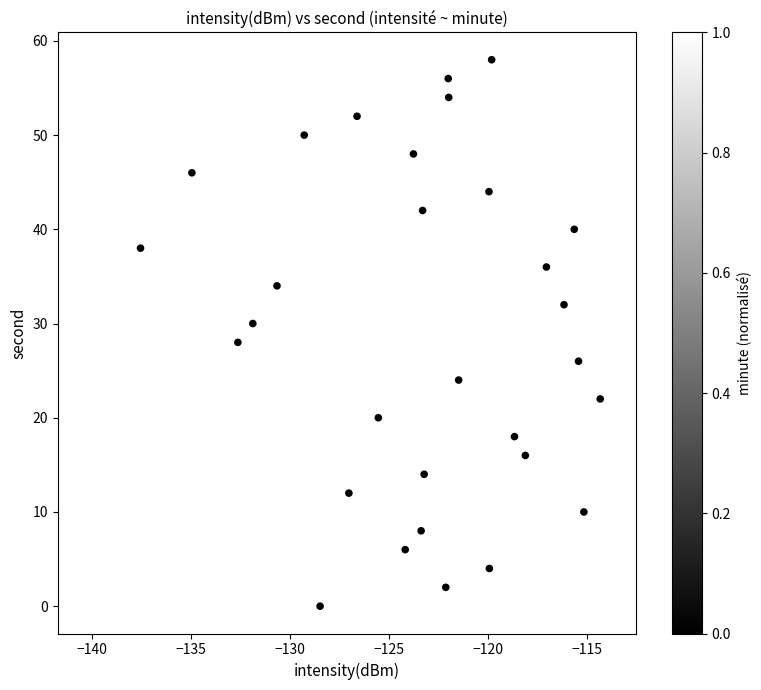

What is the range of Y values (max minus min)?

58